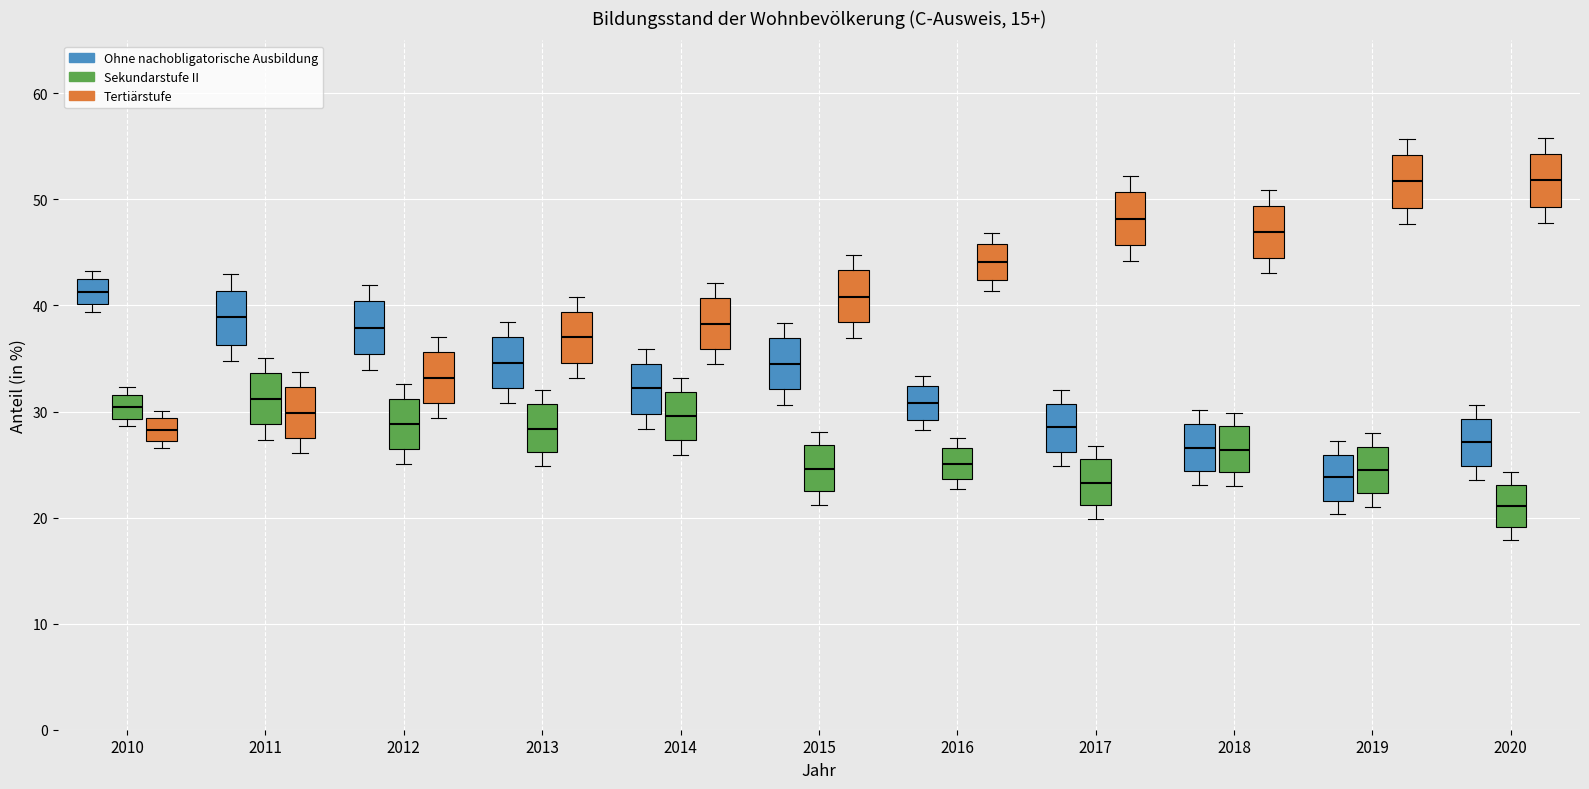

Which box has the lowest median line?

2020 (Sekundarstufe II)